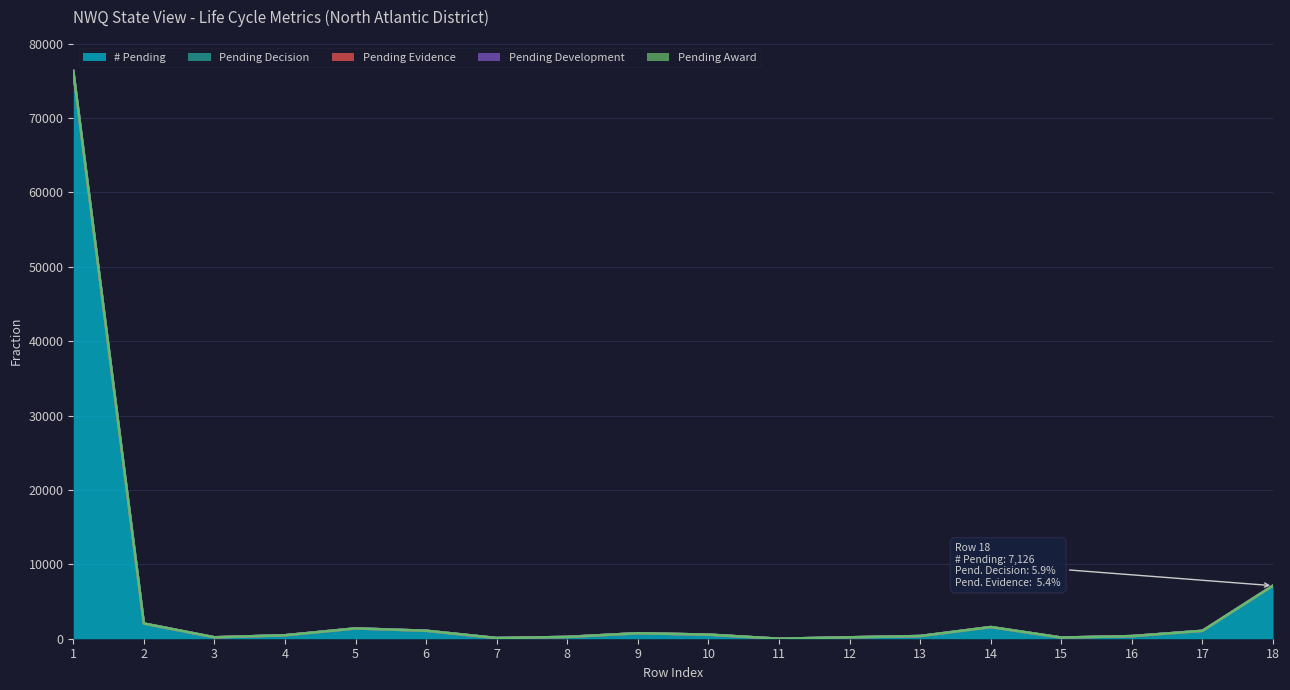

Reading left to right, what are all the values shown in this chart?

# Pending: 76299.0	2040.0	190.0	464.0	1386.0	1071.0	92.0	240.0	739.0	550.0	1.0	190.0	359.0	1567.0	155.0	351.0	1061.0	7126.0
Pending Decision: 0.1	0.1	0.2	0.3	0.0	0.0	0.0	0.2	0.0	0.1	0.0	0.2	0.0	0.1	0.0	0.3	0.0	0.1
Pending Evidence: 0.1	0.0	0.1	0.1	0.0	0.0	0.0	0.1	0.0	0.0	0.0	0.1	0.0	0.0	0.0	0.1	0.0	0.1
Pending Development: 0.0	0.1	0.1	0.2	0.0	0.0	0.2	0.1	0.0	0.1	1.0	0.2	0.0	0.0	0.2	0.0	0.0	0.1
Pending Award: 0.0	0.0	0.0	0.1	0.0	0.0	0.0	0.1	0.0	0.0	0.0	0.0	0.0	0.0	0.1	0.1	0.0	0.0